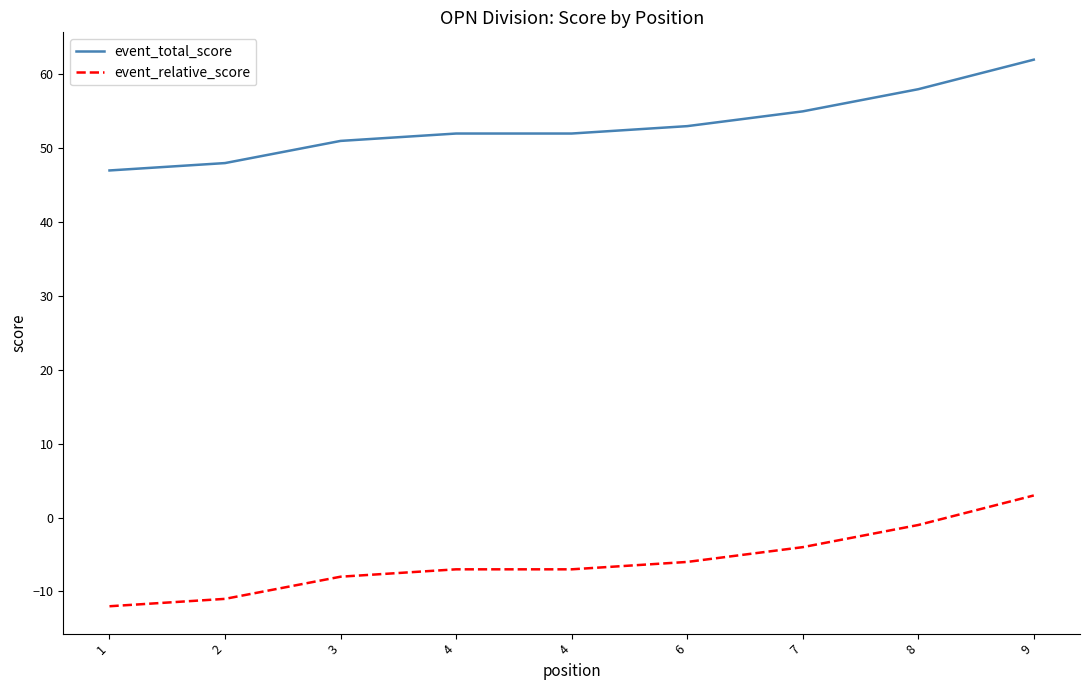

True or false: event_relative_score and event_total_score cross at least once.

False